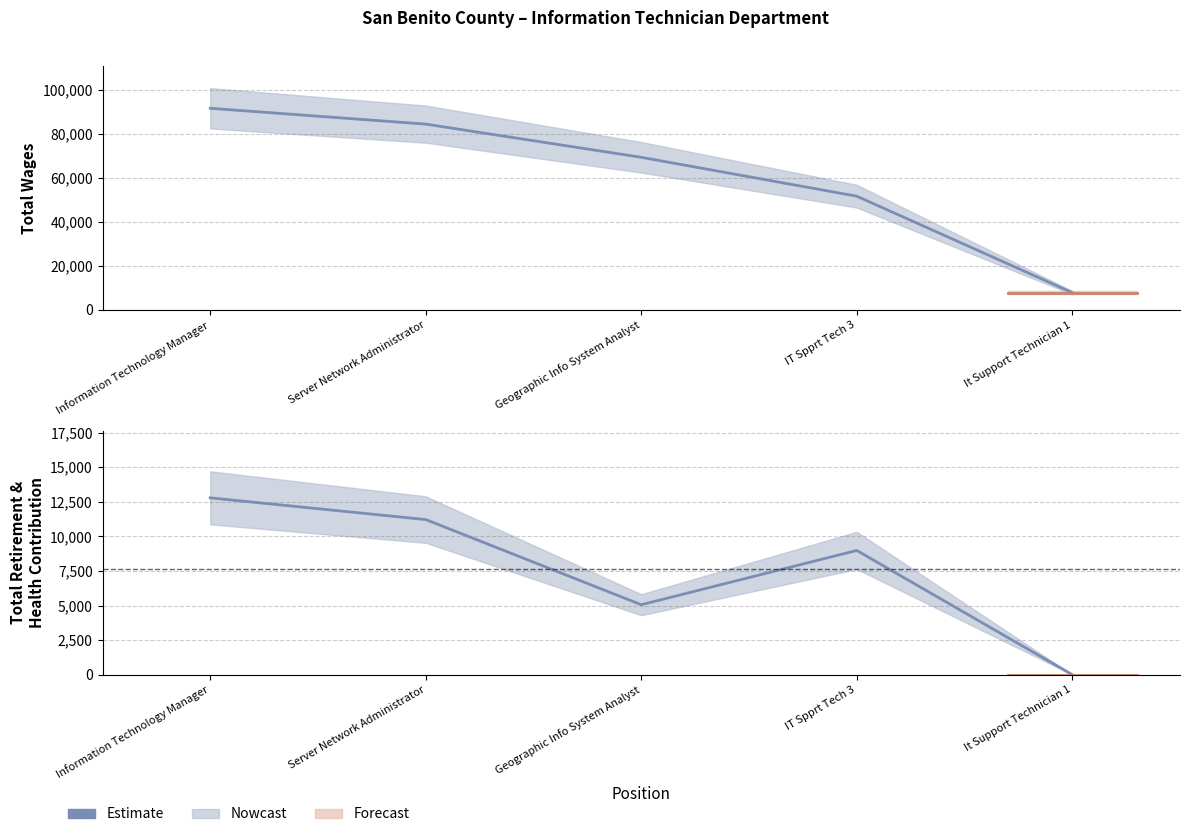

Rank the series by their maximum value, from lowest to highest.

Total Retirement & Health Contribution, Total Wages